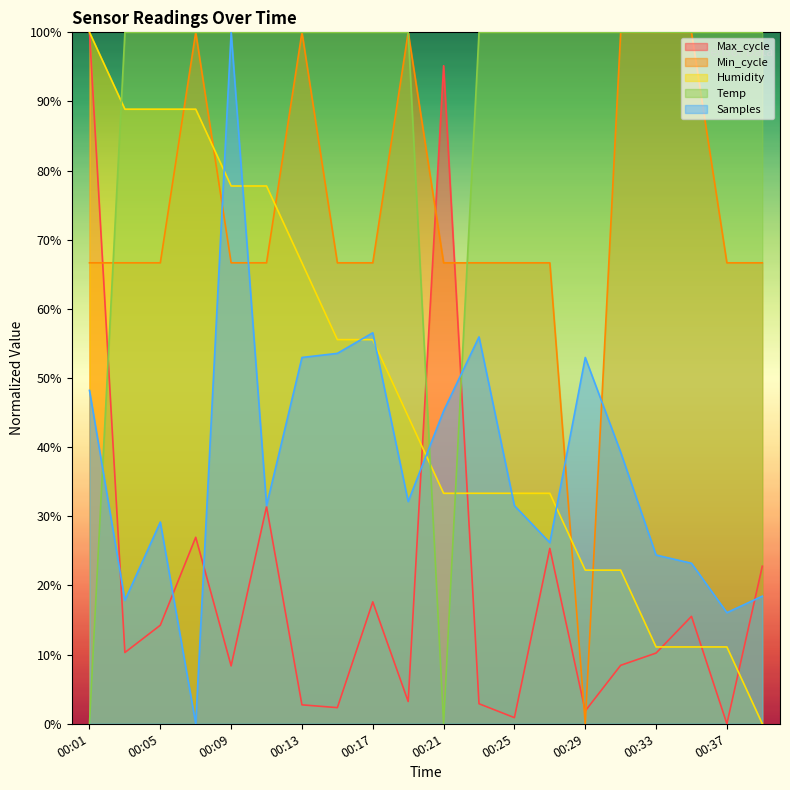

Reading left to right, list all the values displayed in this chart.

Max_cycle: 00:01=100.0	00:03=10.3	00:05=14.3	00:07=27.0	00:09=8.4	00:11=31.4	00:13=2.7	00:15=2.3	00:17=17.6	00:19=3.2	00:21=95.2	00:23=2.9	00:25=0.9	00:27=25.4	00:29=1.9	00:31=8.5	00:33=10.2	00:35=15.5	00:37=0.0	00:39=22.8
Min_cycle: 00:01=66.7	00:03=66.7	00:05=66.7	00:07=100.0	00:09=66.7	00:11=66.7	00:13=100.0	00:15=66.7	00:17=66.7	00:19=100.0	00:21=66.7	00:23=66.7	00:25=66.7	00:27=66.7	00:29=0.0	00:31=100.0	00:33=100.0	00:35=100.0	00:37=66.7	00:39=66.7
Humidity: 00:01=100.0	00:03=88.9	00:05=88.9	00:07=88.9	00:09=77.8	00:11=77.8	00:13=66.7	00:15=55.6	00:17=55.6	00:19=44.4	00:21=33.3	00:23=33.3	00:25=33.3	00:27=33.3	00:29=22.2	00:31=22.2	00:33=11.1	00:35=11.1	00:37=11.1	00:39=0.0
Temp: 00:01=0.0	00:03=100.0	00:05=100.0	00:07=100.0	00:09=100.0	00:11=100.0	00:13=100.0	00:15=100.0	00:17=100.0	00:19=100.0	00:21=0.0	00:23=100.0	00:25=100.0	00:27=100.0	00:29=100.0	00:31=100.0	00:33=100.0	00:35=100.0	00:37=100.0	00:39=100.0
Samples: 00:01=48.2	00:03=17.9	00:05=29.2	00:07=0.0	00:09=100.0	00:11=31.5	00:13=53.0	00:15=53.6	00:17=56.5	00:19=32.1	00:21=45.2	00:23=56.0	00:25=31.5	00:27=26.2	00:29=53.0	00:31=39.3	00:33=24.4	00:35=23.2	00:37=16.1	00:39=18.5